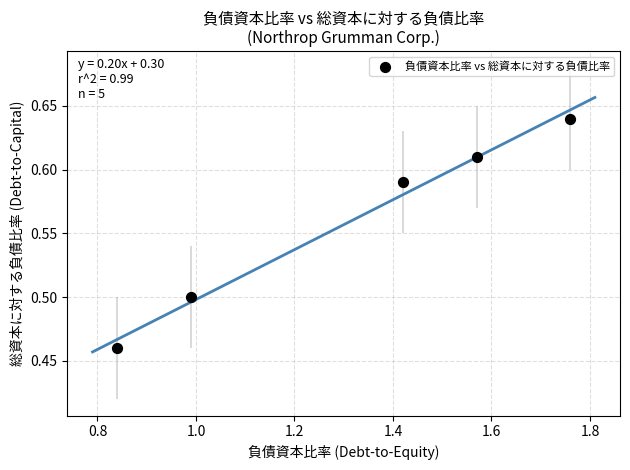

How many data points are displayed?

5